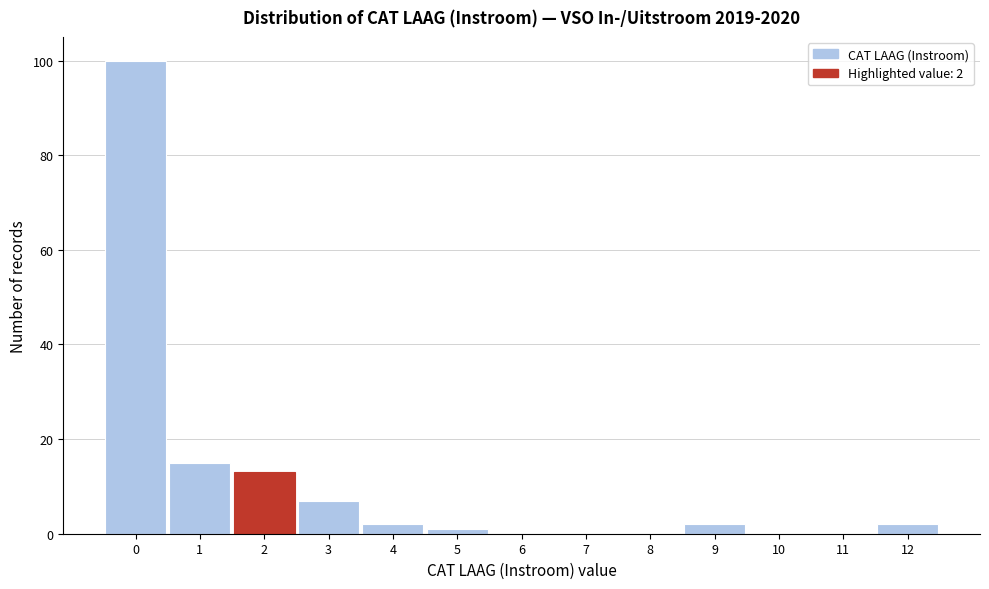

Over which range of the x-axis is the bar tallest?

-0.5 to 0.5